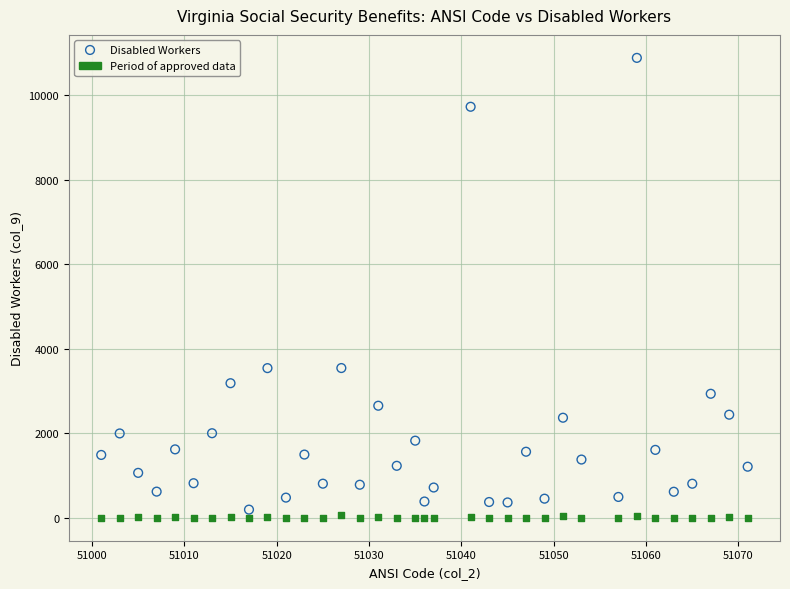

Across all data points, what is the range of Y values (max minus min)?

10884